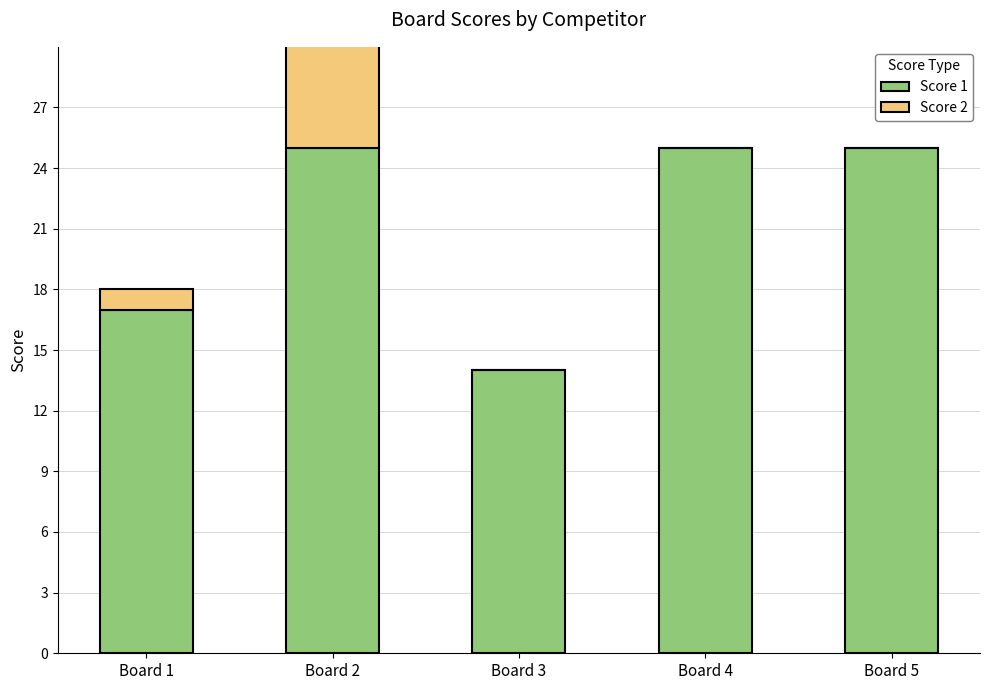

Does the chart contain any negative values?

No